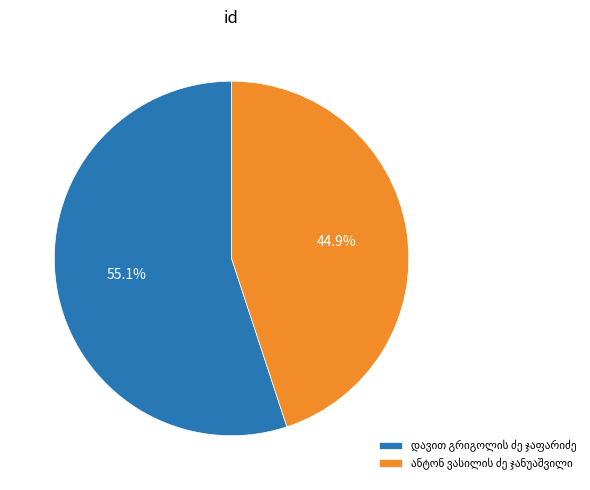

Count the number of slices in the pie.

2